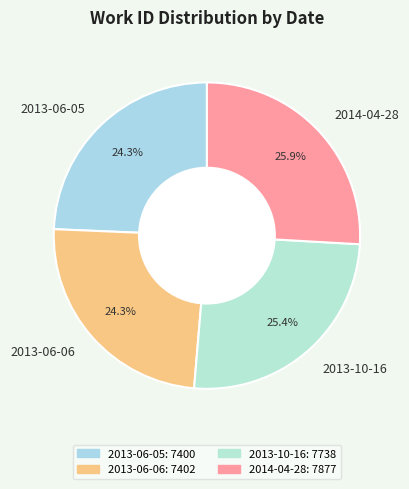

Is the sum of 2013-06-05 and 2013-06-06 greater than half?

No